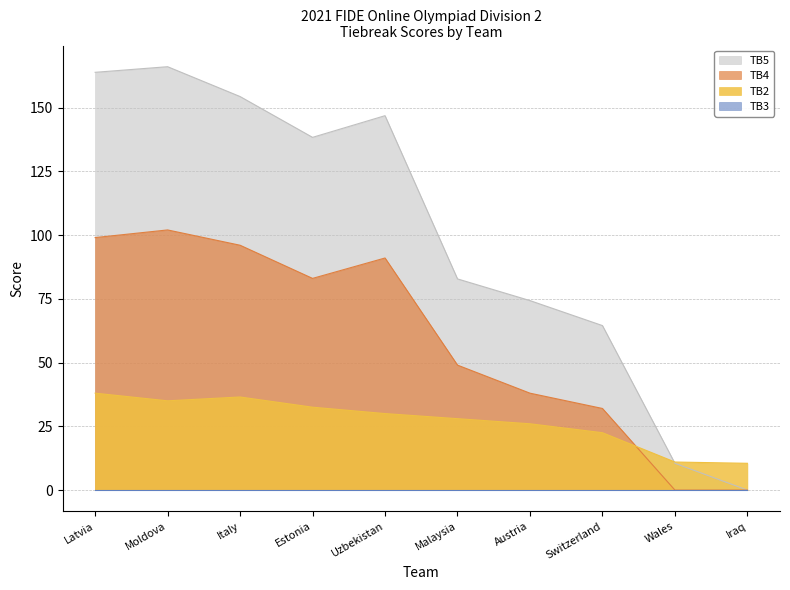

Is the value of TB2 at Wales greater than the value of TB5 at Austria?

No